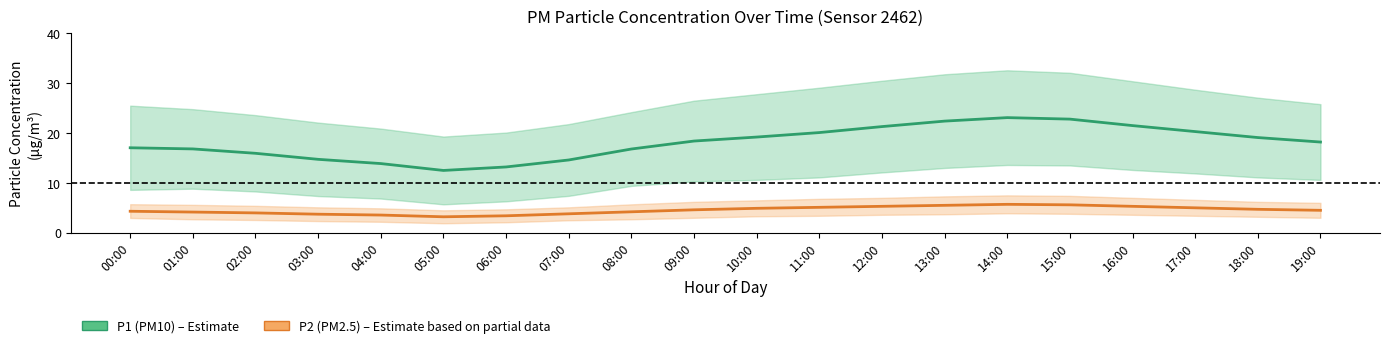

How many categories are shown in the chart?

20